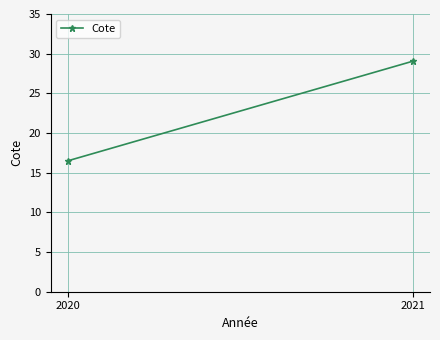

The value at 2021 is 29.1. True or false?

True